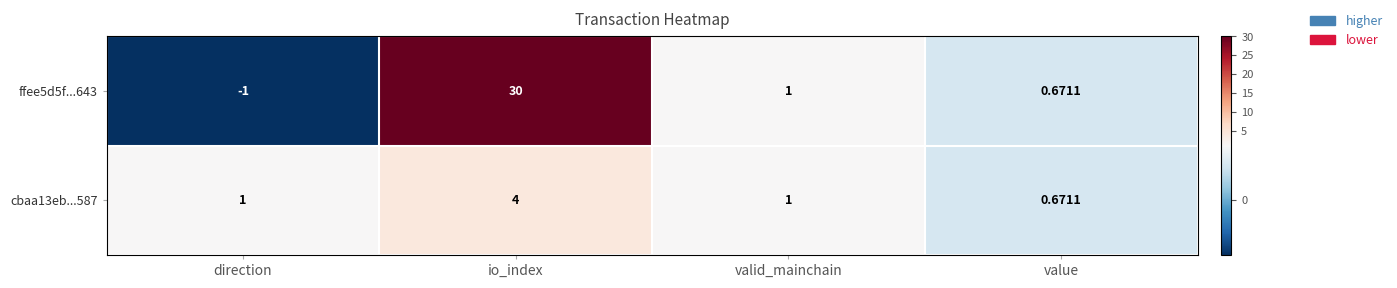

At which category is the sum across all series the highest?

io_index